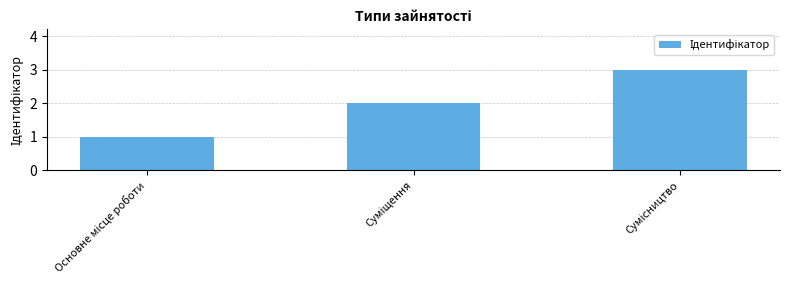

How many categories are shown in the chart?

3